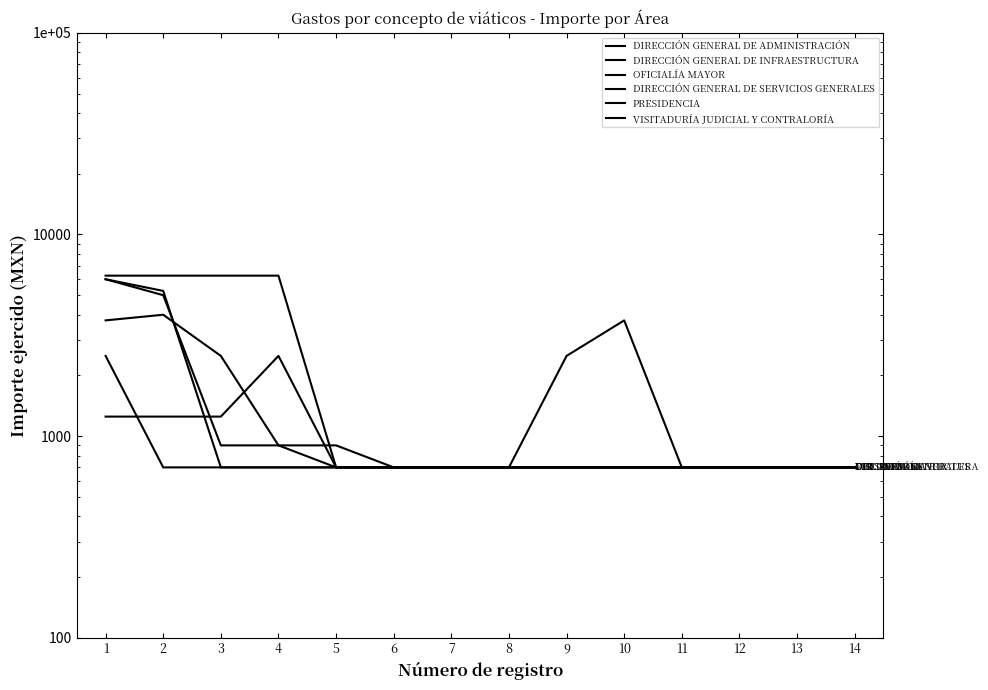

Count the number of data series in this chart.

6